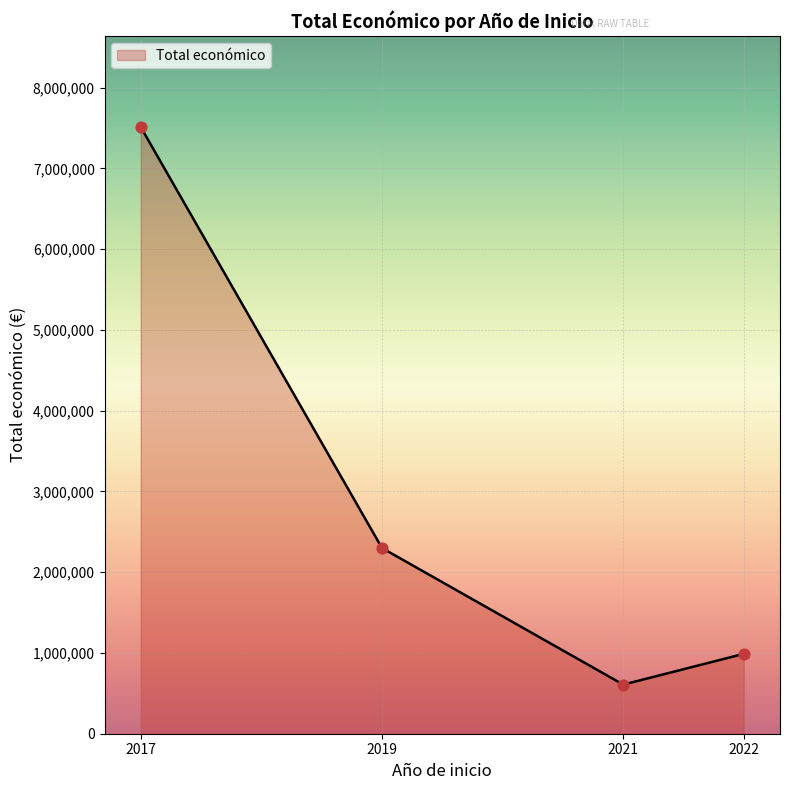

What is the change in value from 2019 to 2022?

-1310378